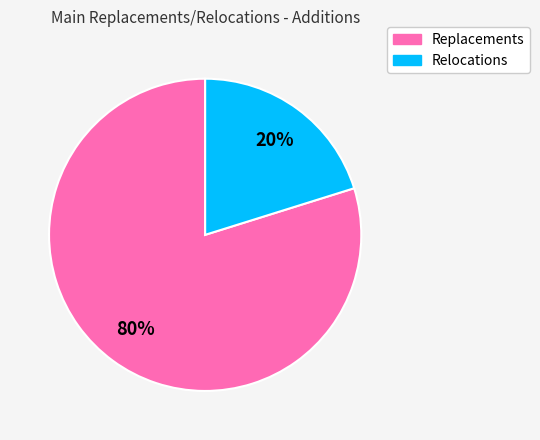

The Replacements slice represents 85% of the pie. True or false?

False